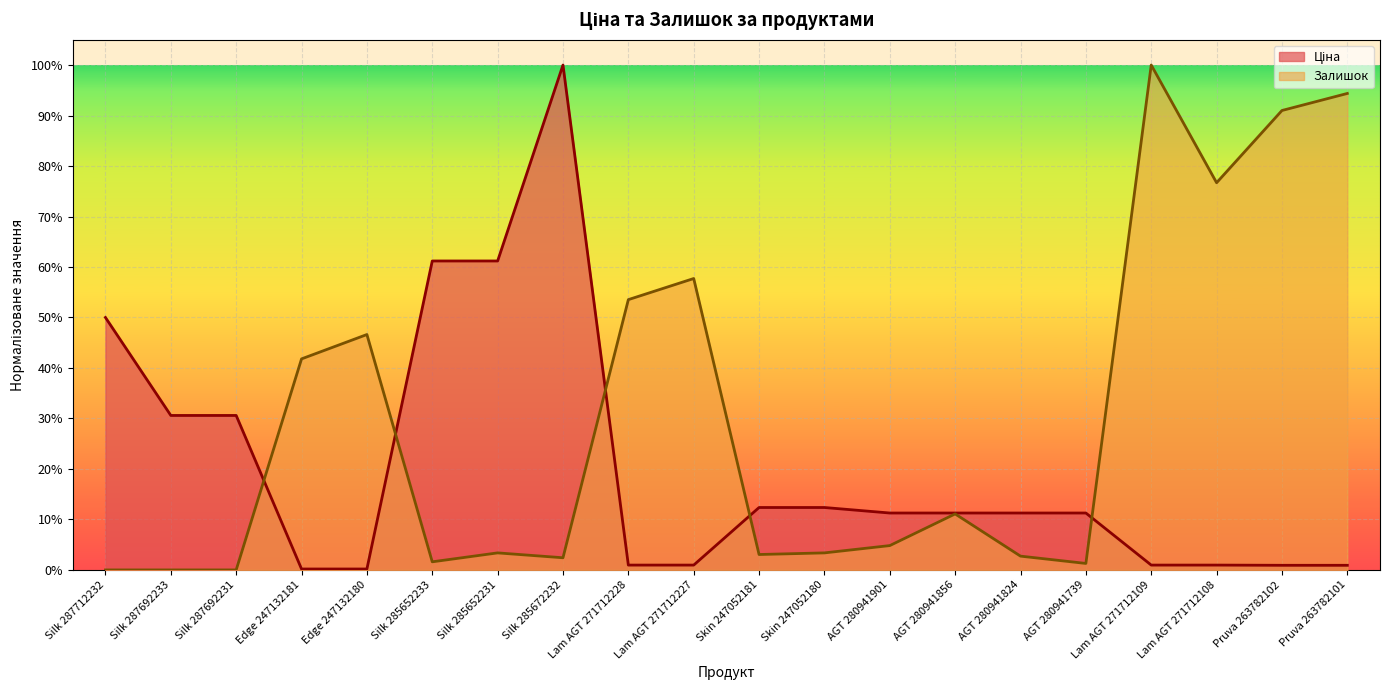

The Залишок series shows 0.2 at AGT 280941856. True or false?

False